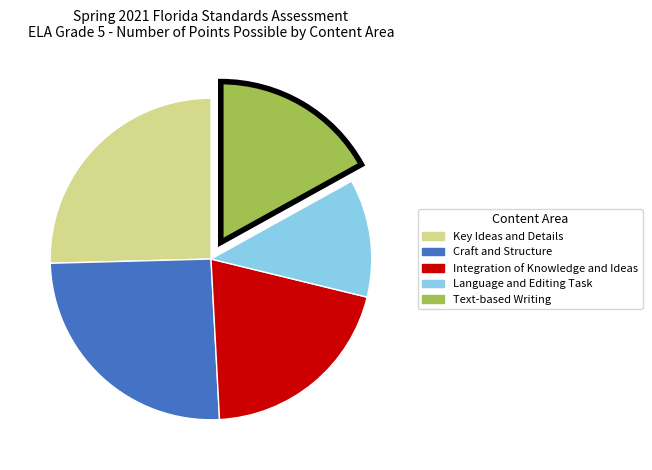

Which category has the smallest portion of the pie?

Language and Editing Task